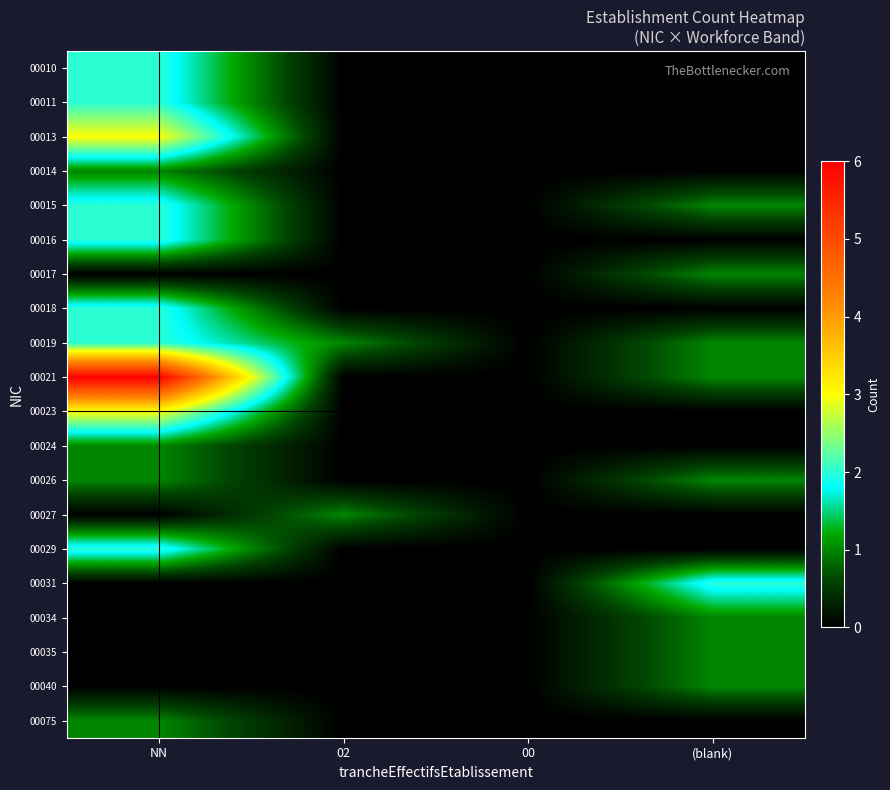

Which series has the widest spread of values?

00021